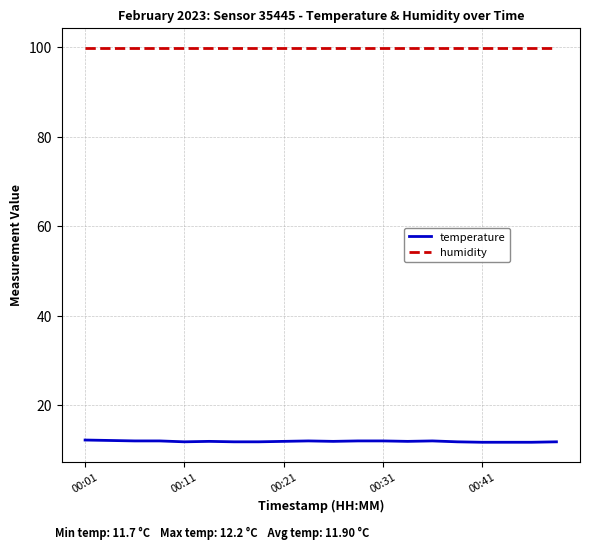

True or false: temperature and humidity cross at least once.

False